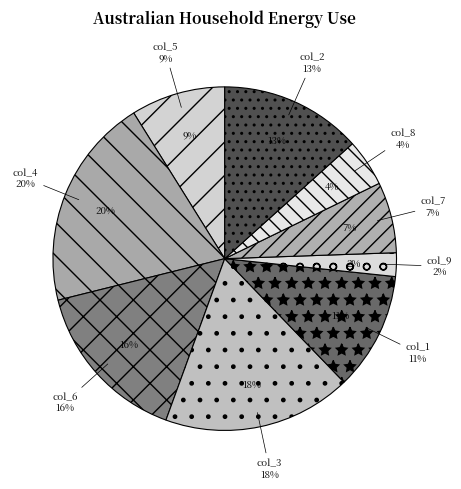

What percentage do 7 and 5 together represent?

15.6%